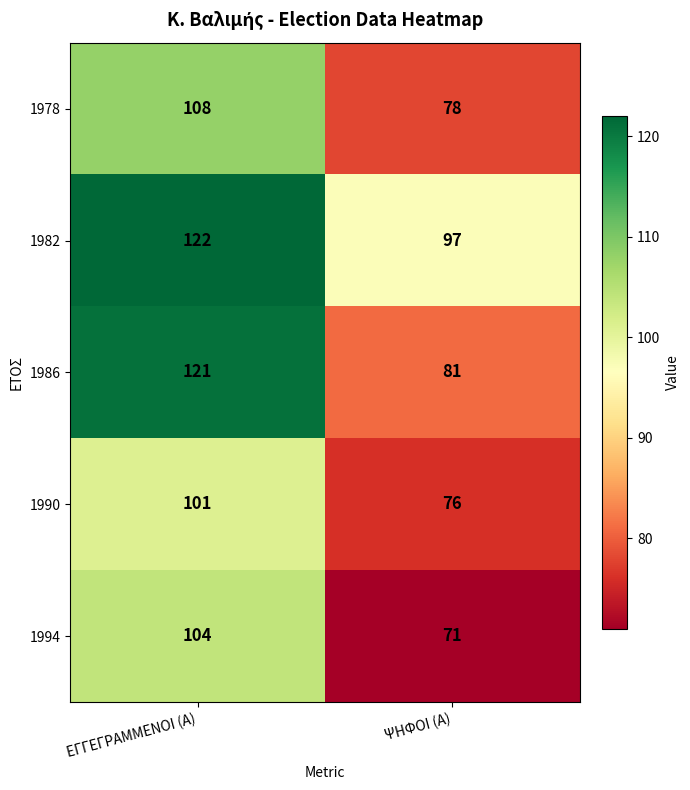

What is the sum of all 1978 values?

186